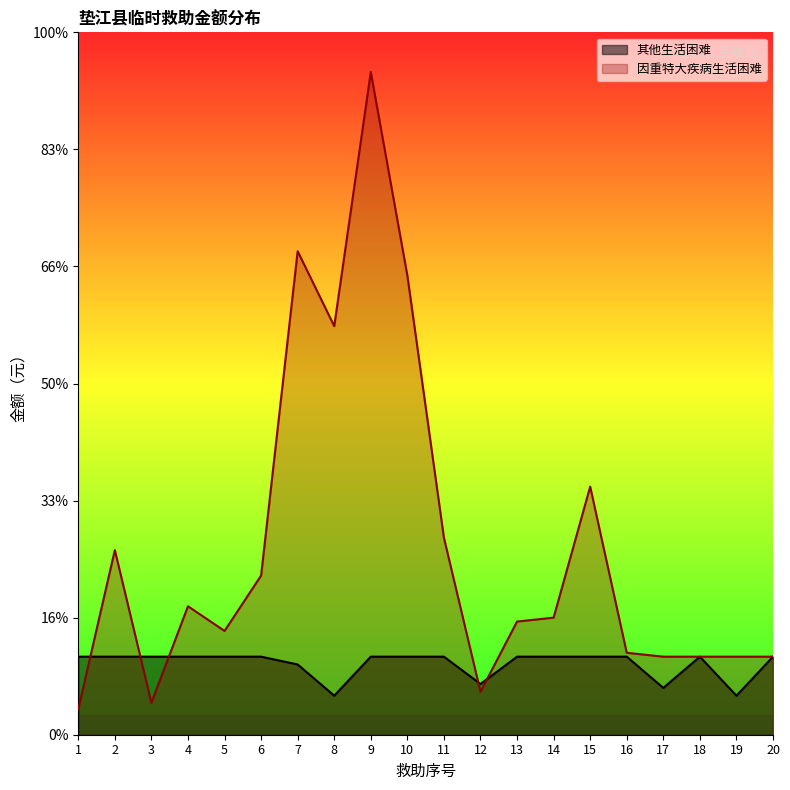

The 其他生活困难 series shows 431 at 12. True or false?

False